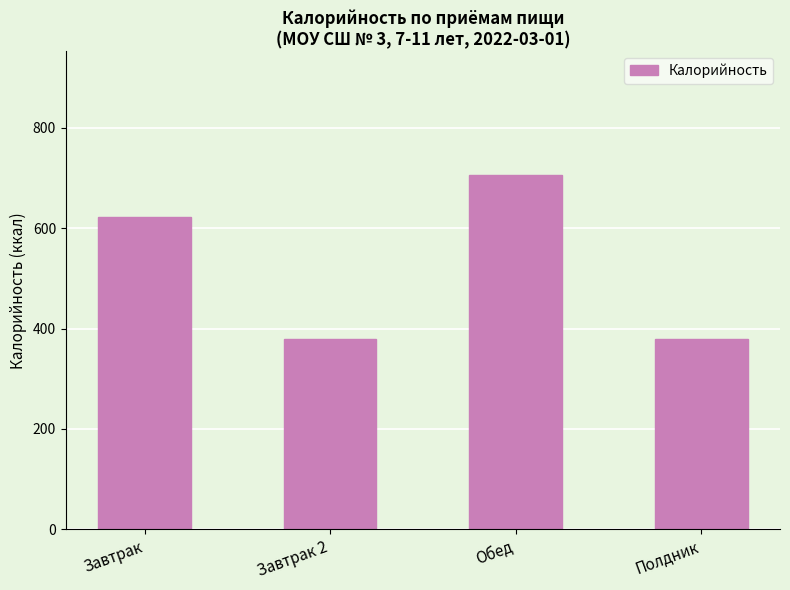

How many bars are there in total?

4